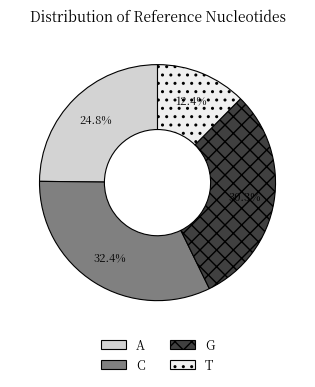

To the nearest percent, what percentage of the pie is G?

30%